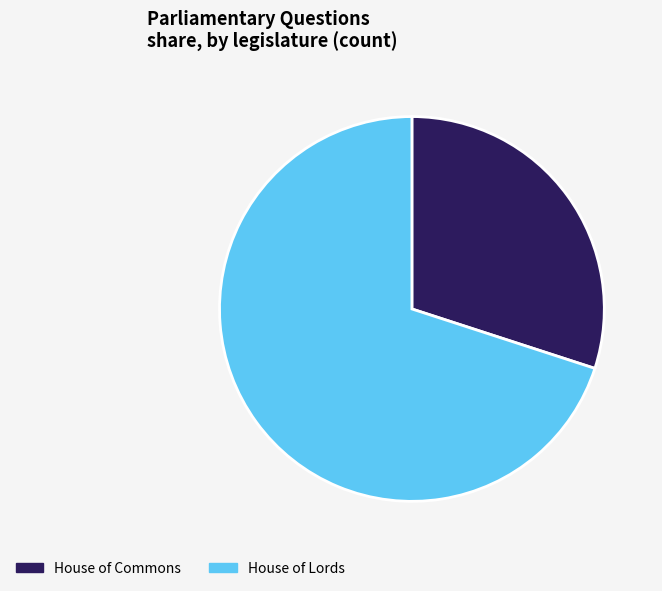

Does House of Lords represent more than half of the total?

Yes